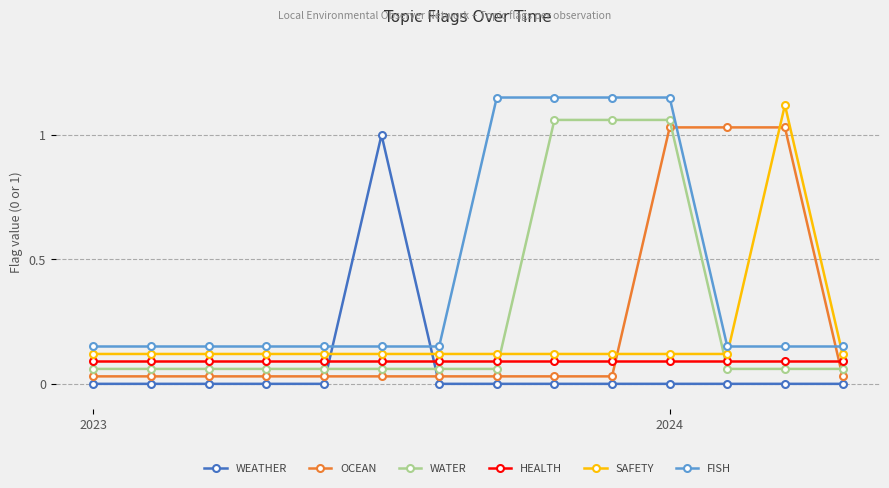

True or false: HEALTH and SAFETY cross at least once.

False